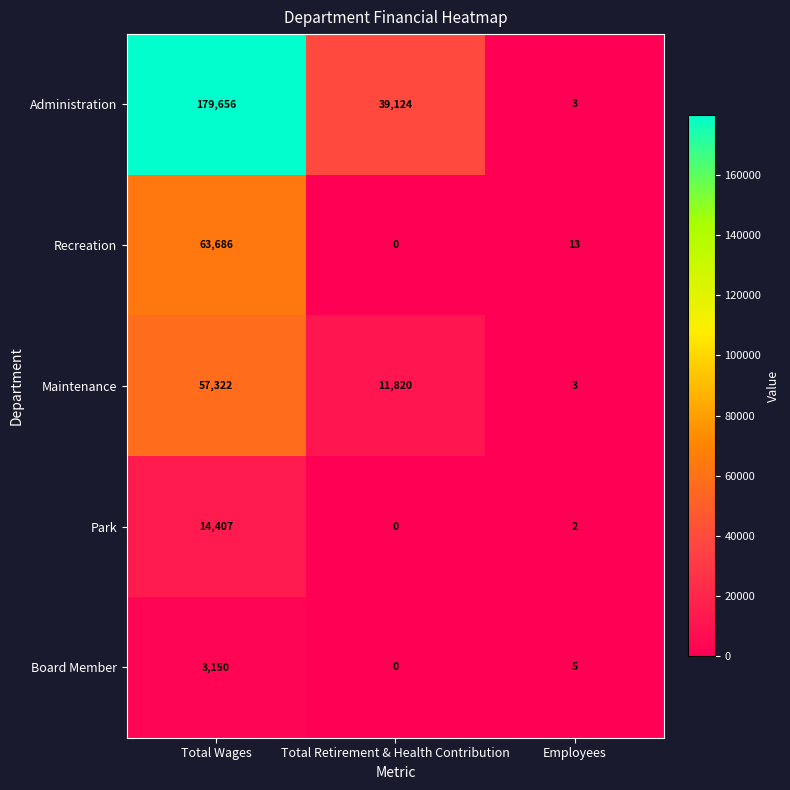

Reading right to left, list all the values displayed in this chart.

Administration: 3	39124	179656
Recreation: 13	0	63686
Maintenance: 3	11820	57322
Park: 2	0	14407
Board Member: 5	0	3150